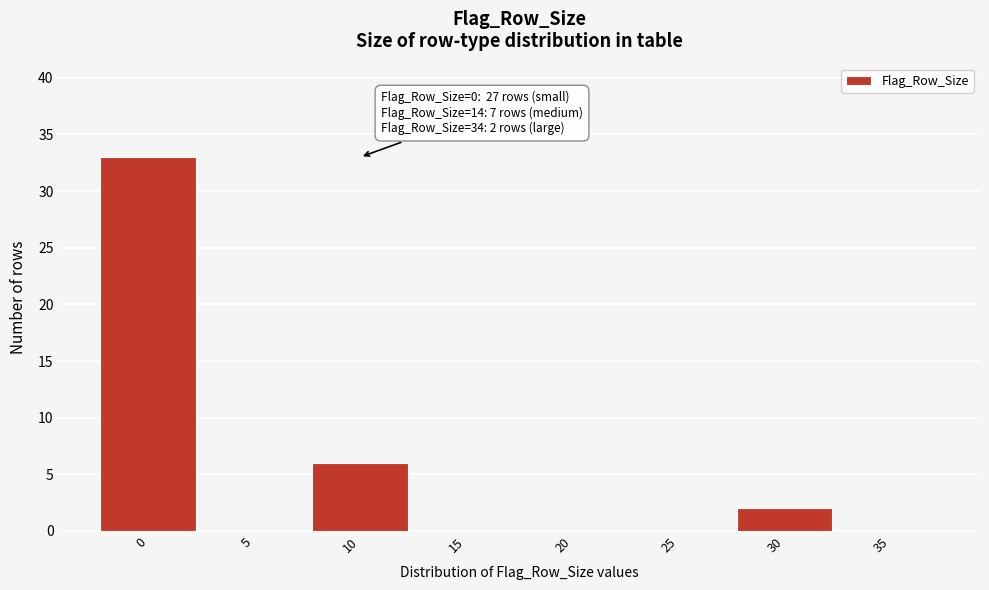

Reading left to right, list all the values displayed in this chart.

0=33	5=0	10=6	15=0	20=0	25=0	30=2	35=0